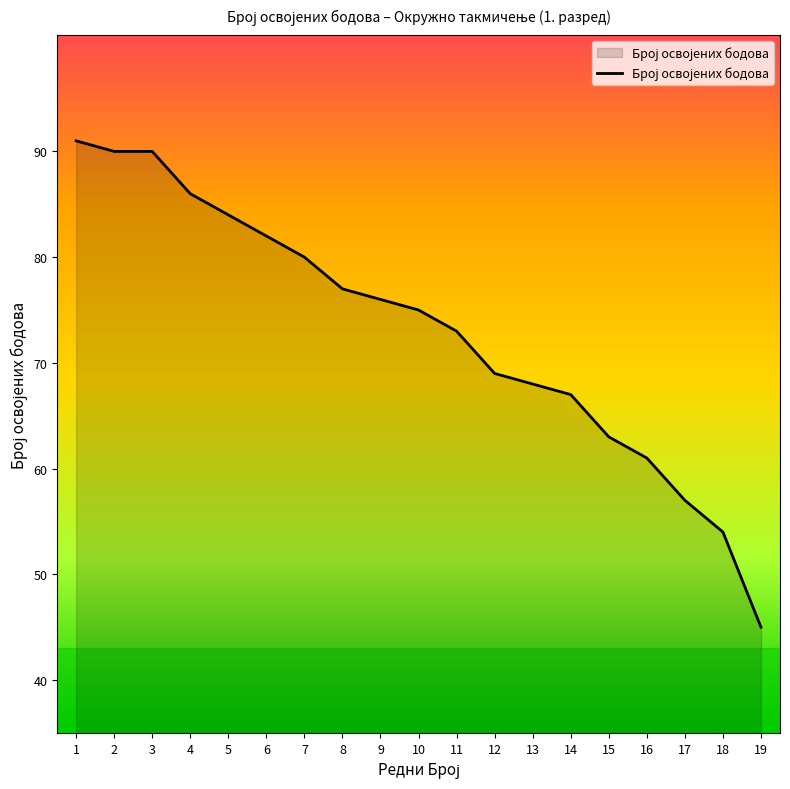

At which category does the chart reach its minimum across all series?

19